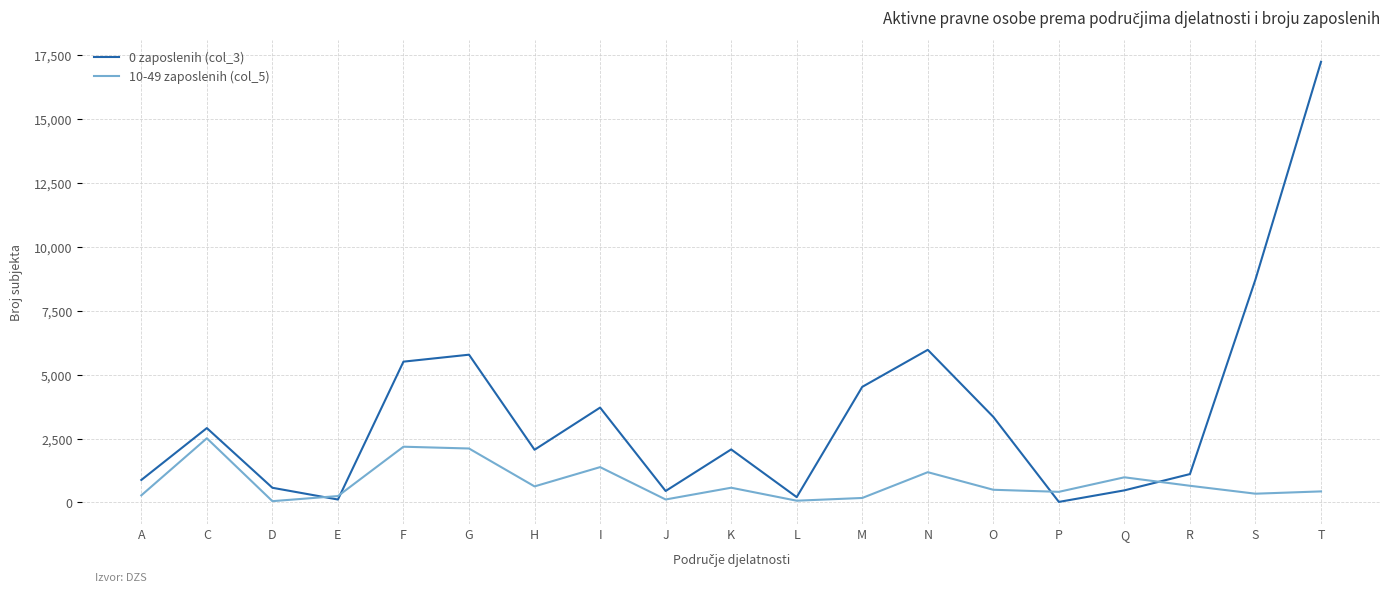

The value of 0 zaposlenih (col_3) at S is 13140. True or false?

False